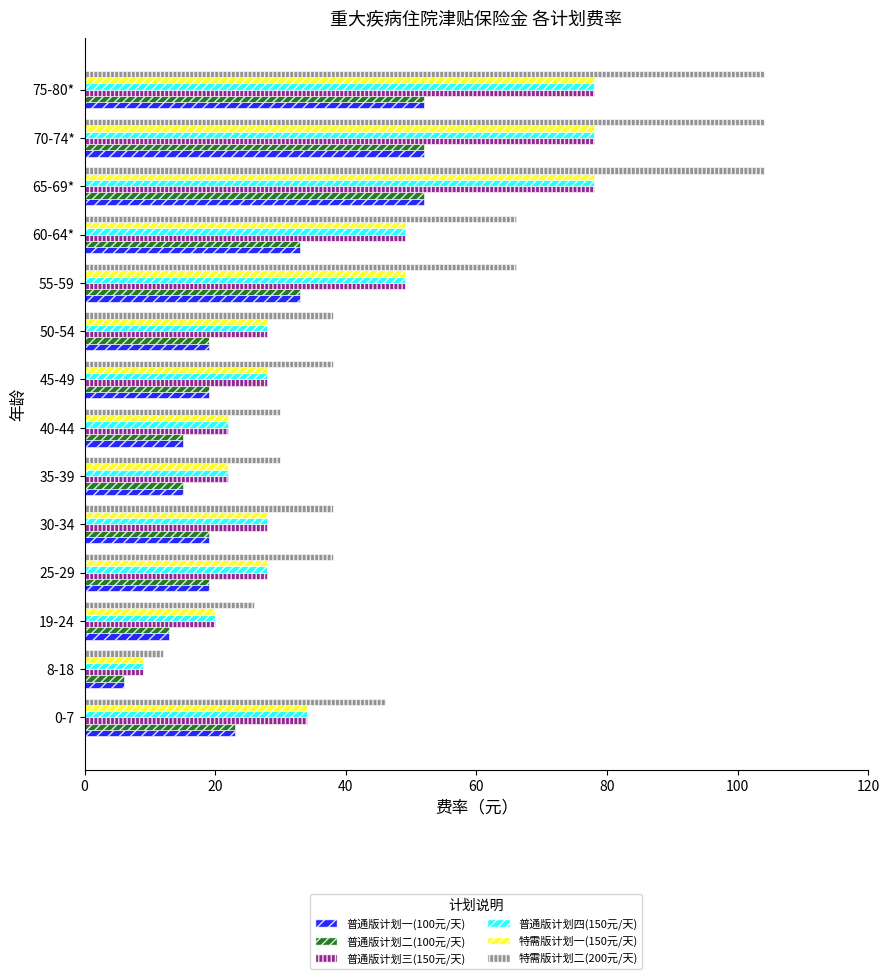

Which series has the largest range (max minus min)?

特需版计划二(200元/天)